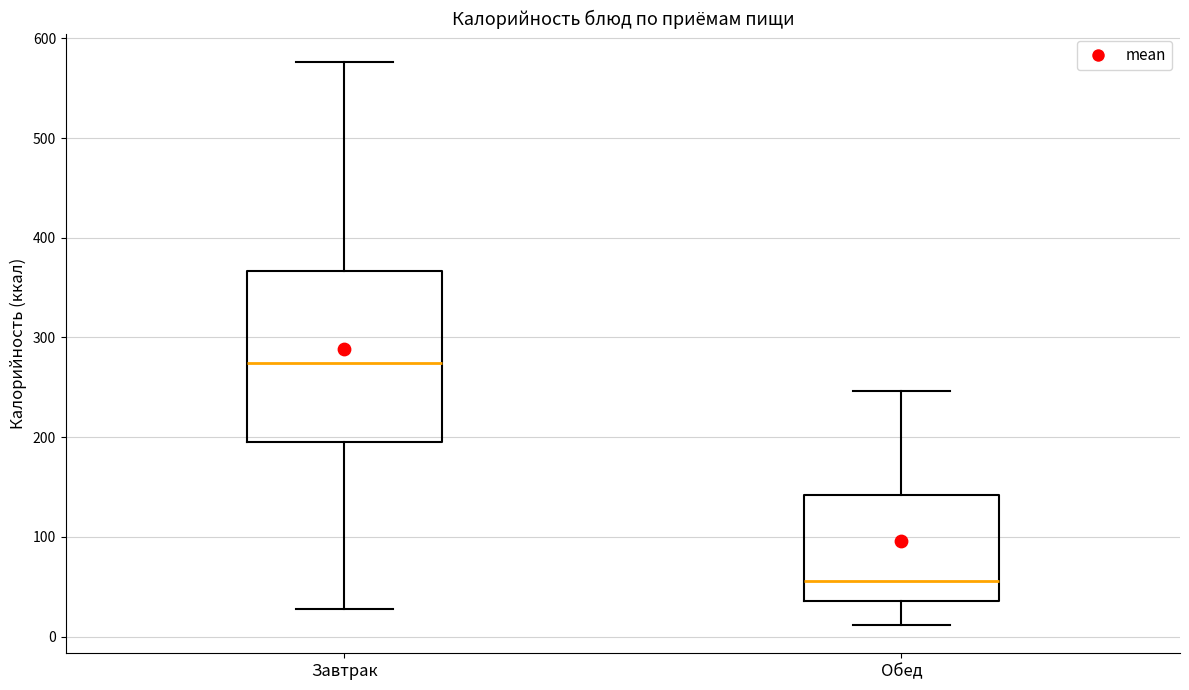

Where does the median line of the box for Завтрак sit on the y-axis? The values are not printed on the chart, so give them approximately, as read against the axis.

270